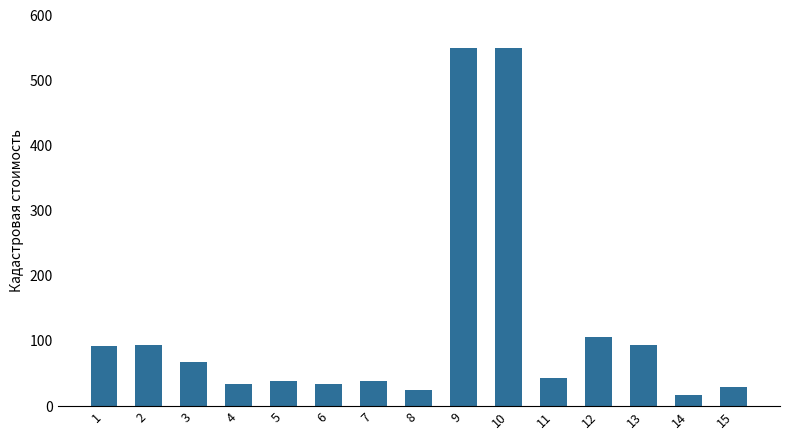

The chart shows a value of 33.4 at 4. True or false?

True